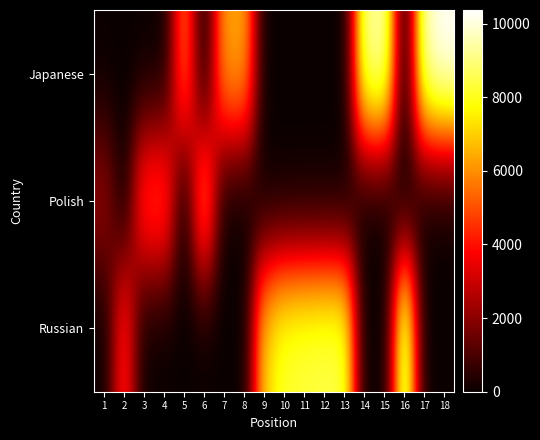

Reading right to left, list all the values displayed in this chart.

Japanese: 18=10367	17=9771	16=0	15=9603	14=9218	13=0	12=0	11=0	10=0	9=0	8=6451	7=6314	6=0	5=5671	4=0	3=0	2=0	1=0
Polish: 18=0	17=0	16=0	15=0	14=0	13=0	12=0	11=0	10=0	9=0	8=0	7=0	6=6254	5=0	4=5165	3=4984	2=0	1=2248
Russian: 18=0	17=0	16=9642	15=0	14=0	13=8517	12=8490	11=8403	10=8228	9=7143	8=0	7=0	6=0	5=0	4=0	3=0	2=4448	1=0